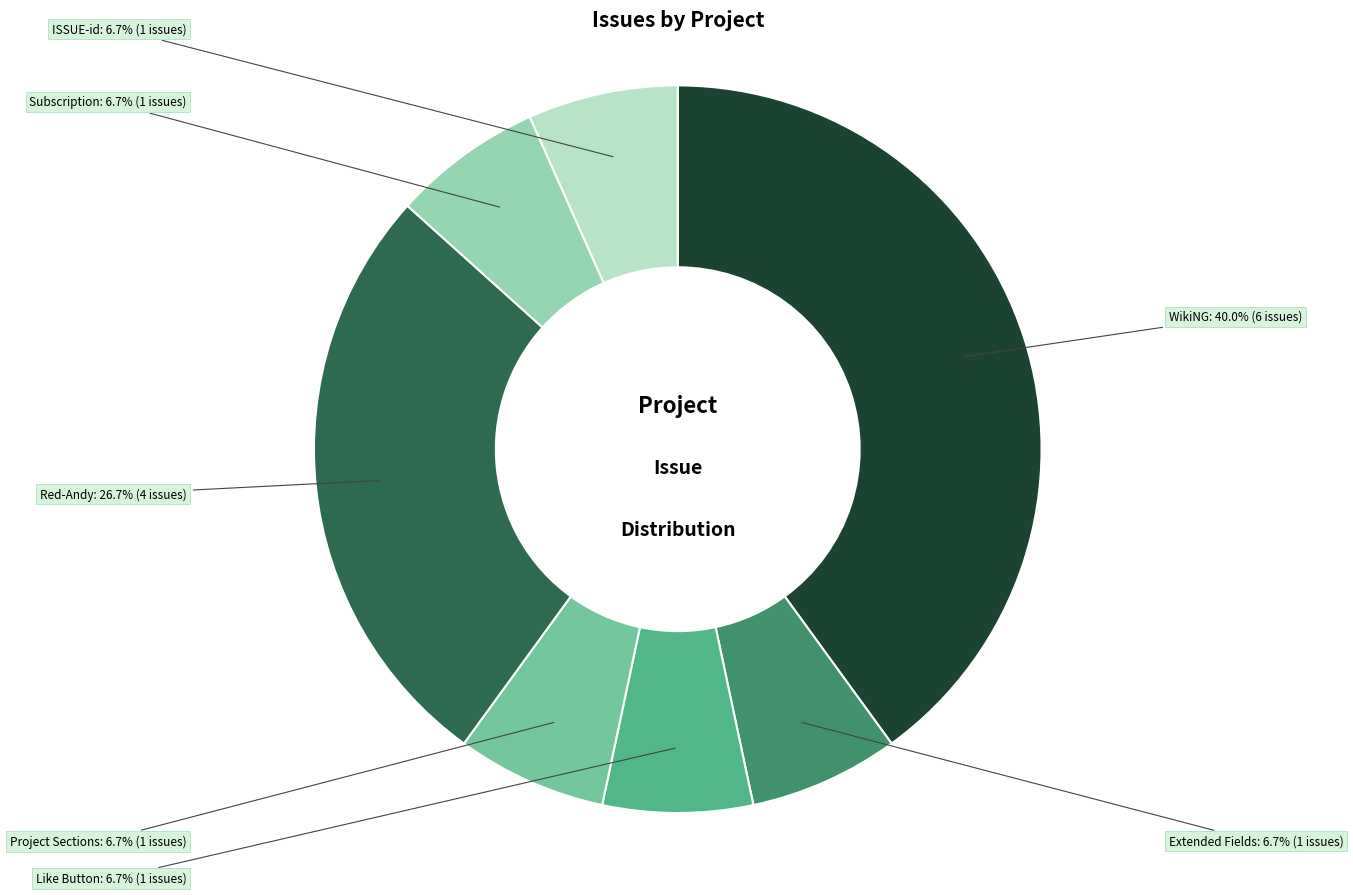

To the nearest percent, what is the combined percentage of Like Button and WikiNG?

47%